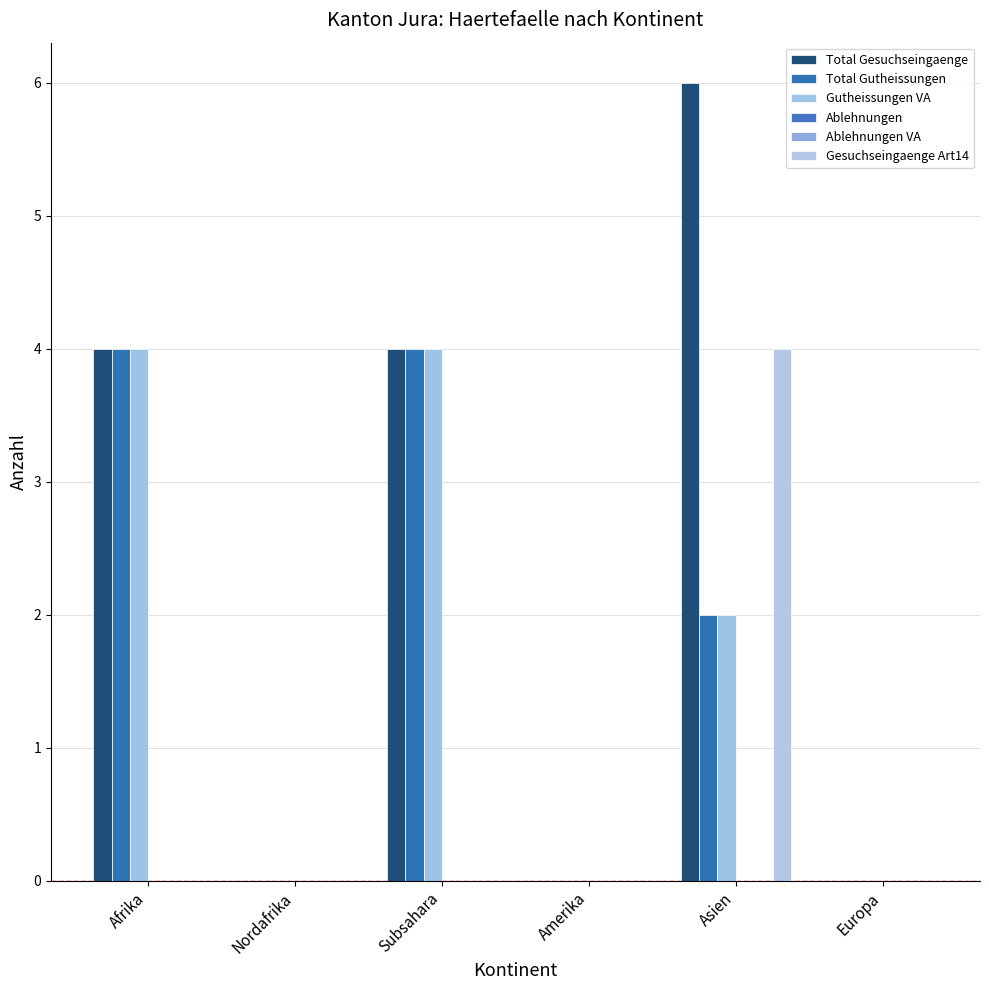

True or false: Total Gutheissungen has a value of 0 at Nordafrika.

True